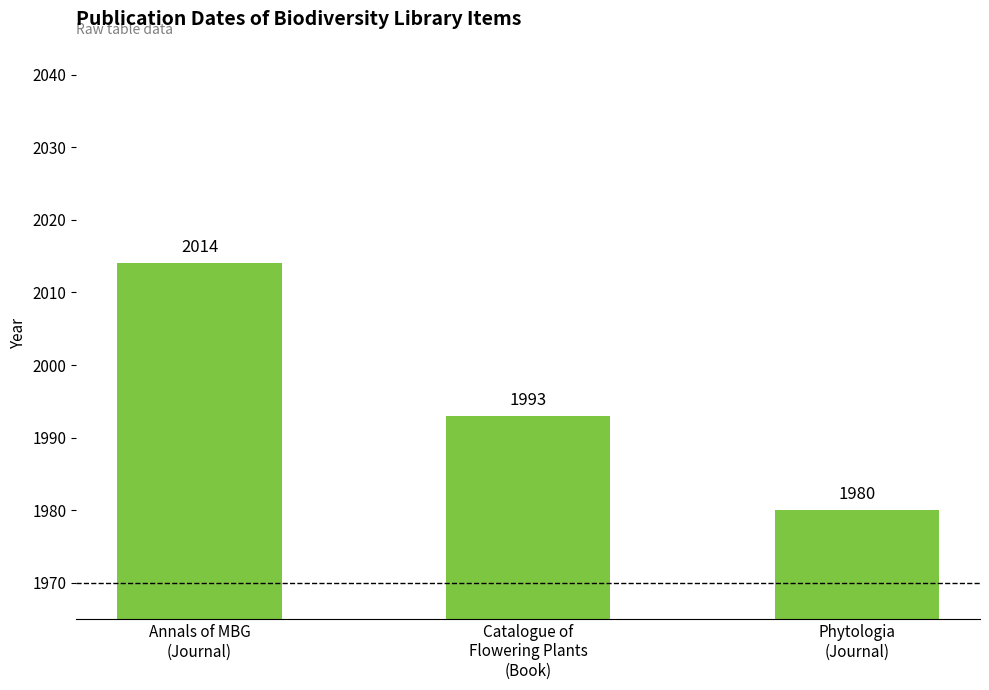

Does the chart contain any negative values?

No